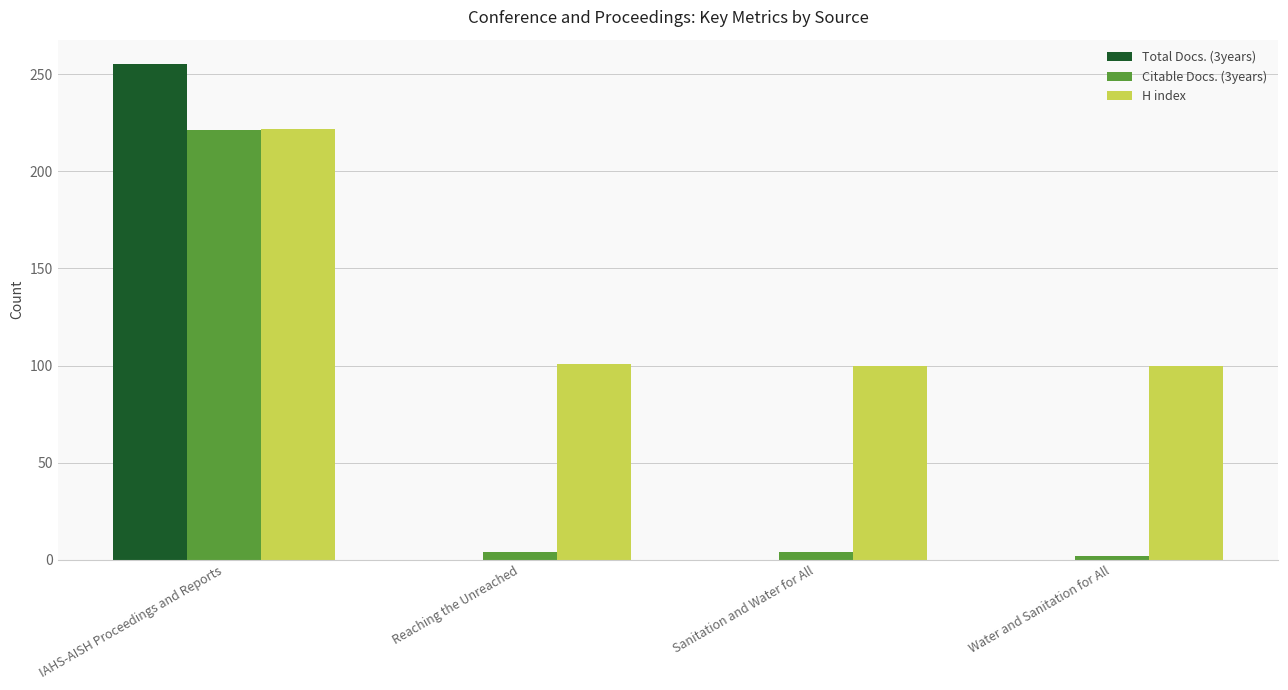

The H index series shows 100 at Sanitation and Water for All. True or false?

True